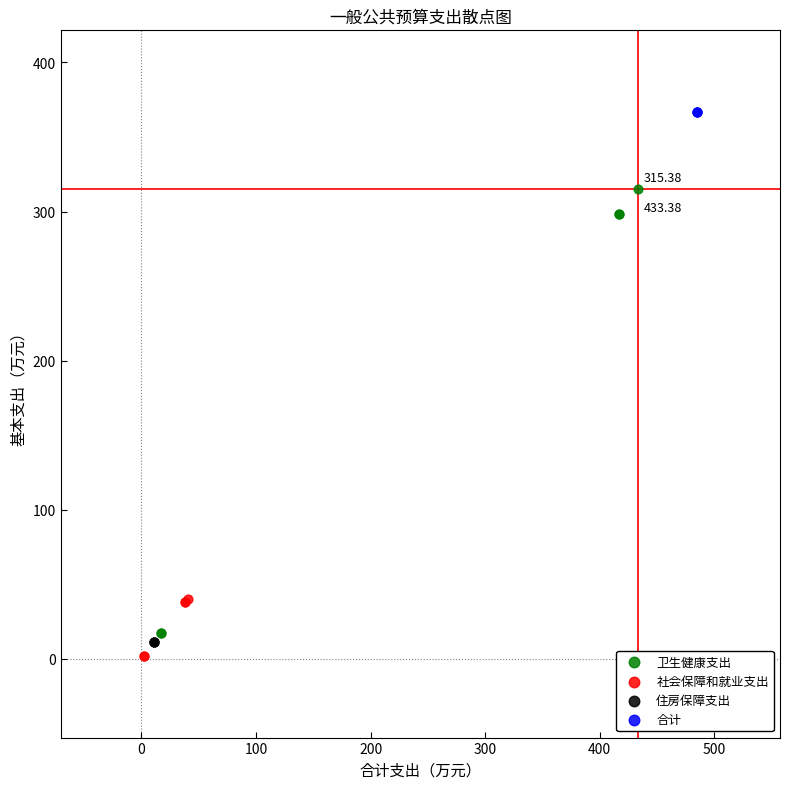

Which series contains the highest Y value?

合计